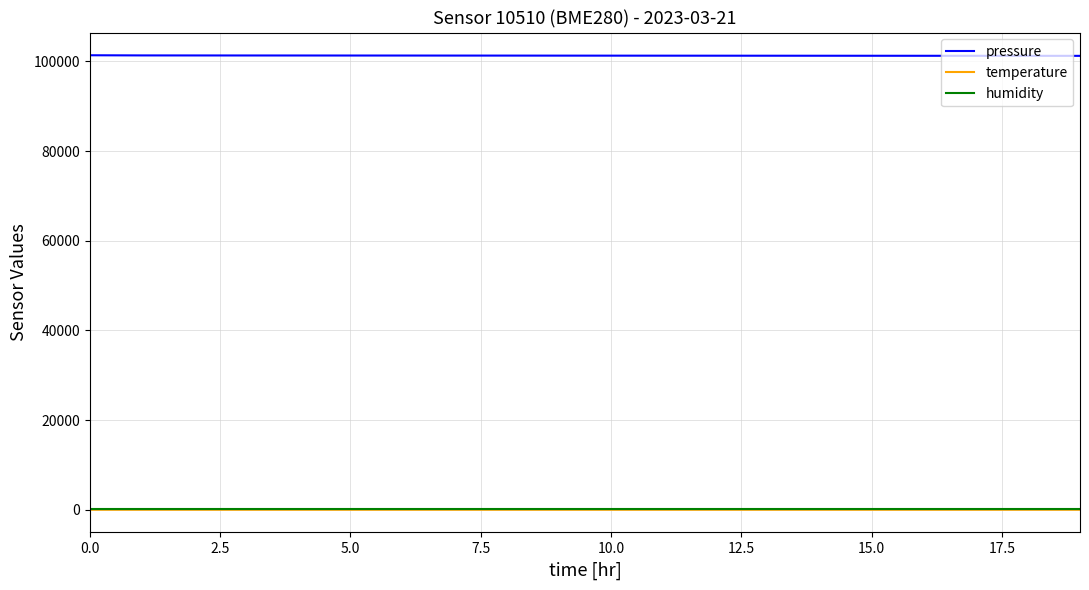

True or false: pressure and humidity intersect in this chart.

False